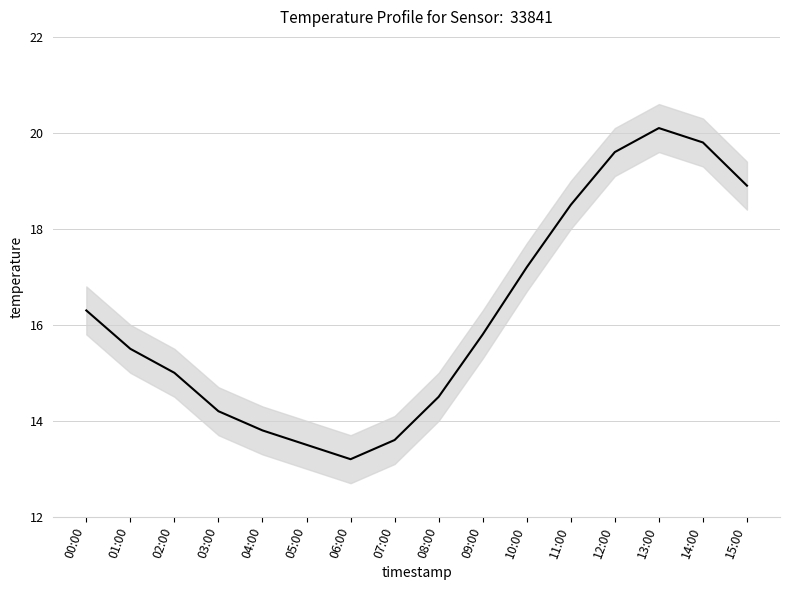

What is the average value?

16.2